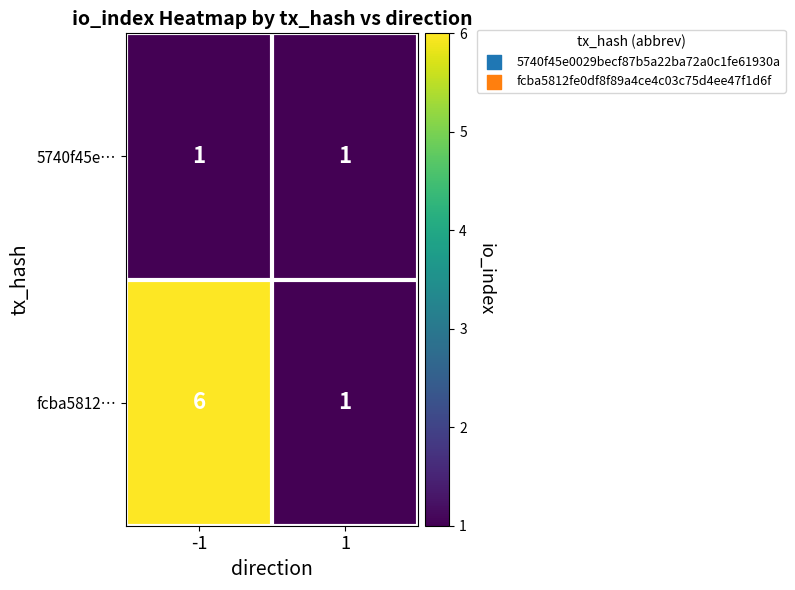

Which series changed the most between -1 and 1?

fcba5812…